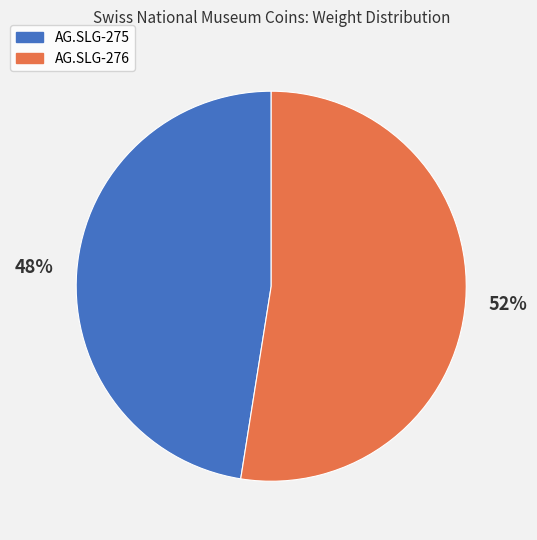

To the nearest percent, what is the average slice percentage?

50%